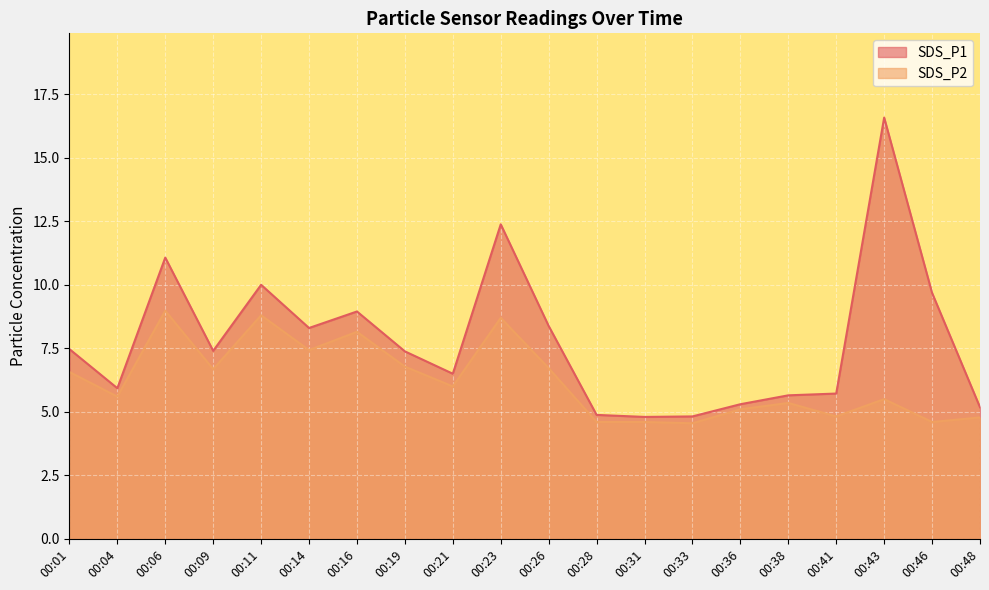

At which label does SDS_P2 reach its peak?

00:06